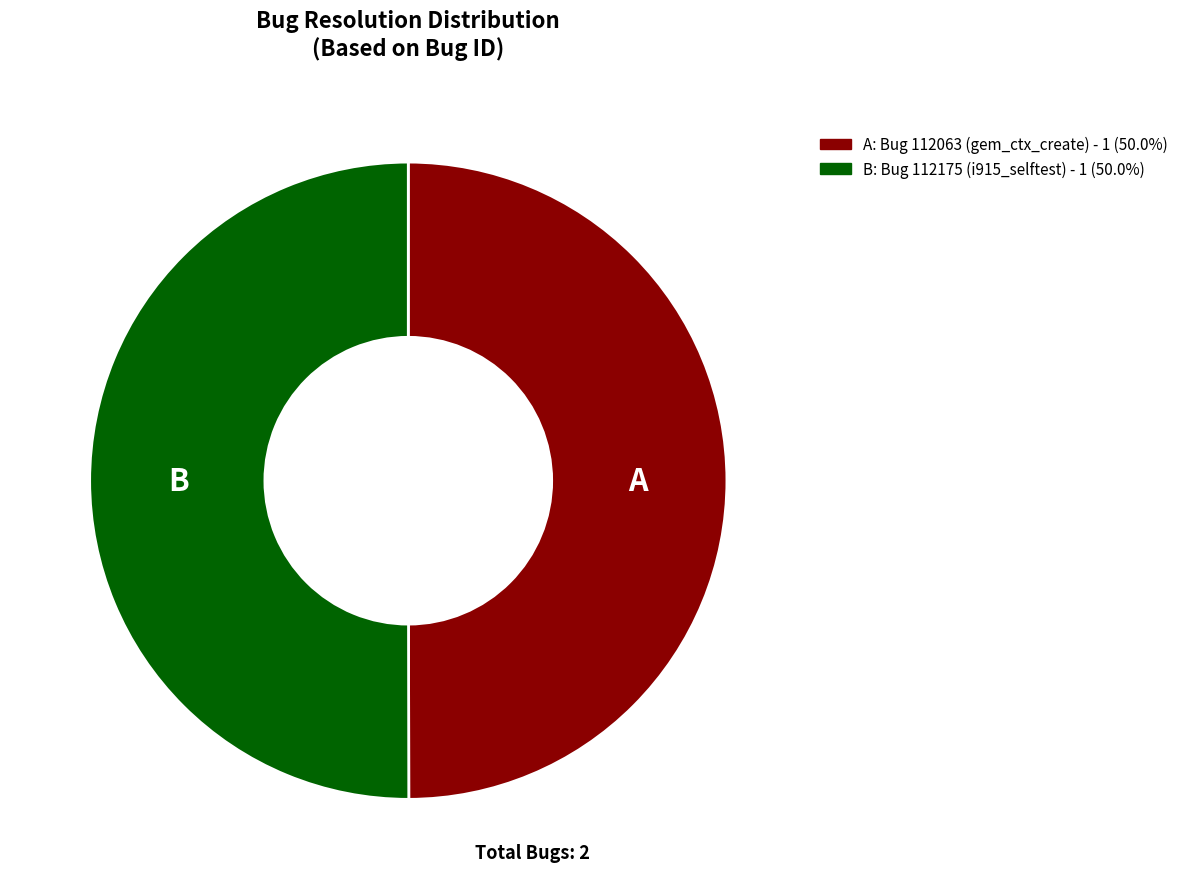

Is the sum of B: Bug 112175 (i915_selftest) - 1 (50.0%) and A: Bug 112063 (gem_ctx_create) - 1 (50.0%) greater than half?

Yes